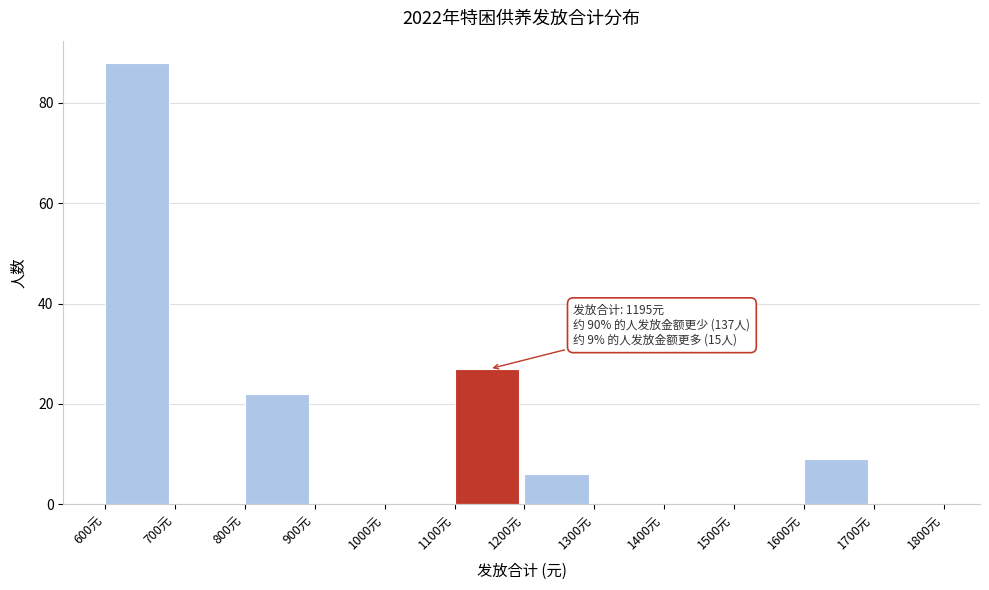

Over which range of the x-axis is the bar tallest?

600 to 700